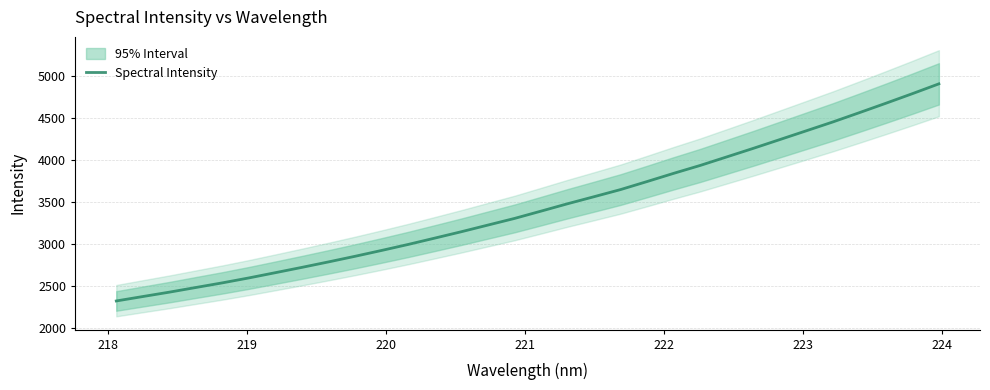

How many lines are shown in the chart?

1